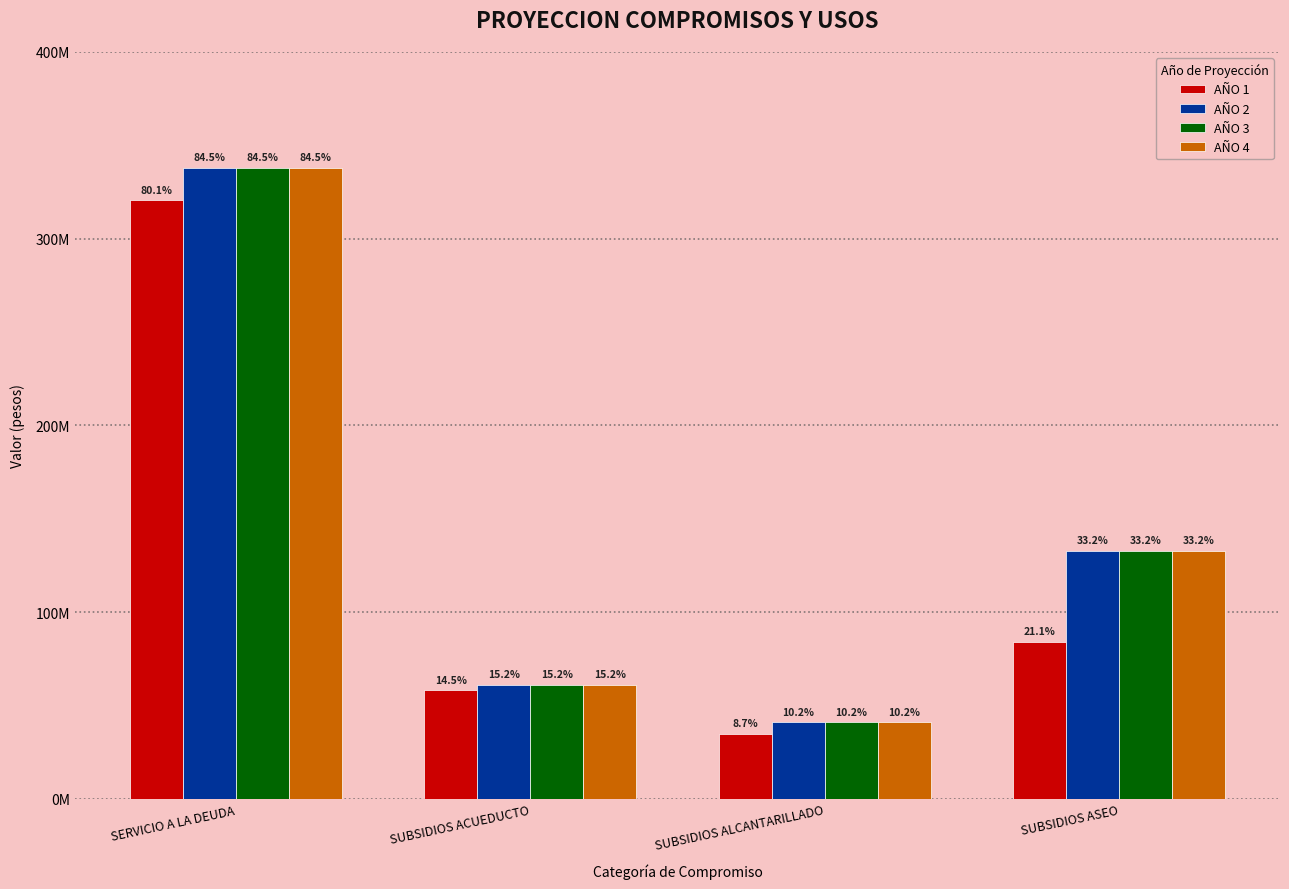

What are all the series names shown in the legend?

AÑO 1, AÑO 2, AÑO 3, AÑO 4